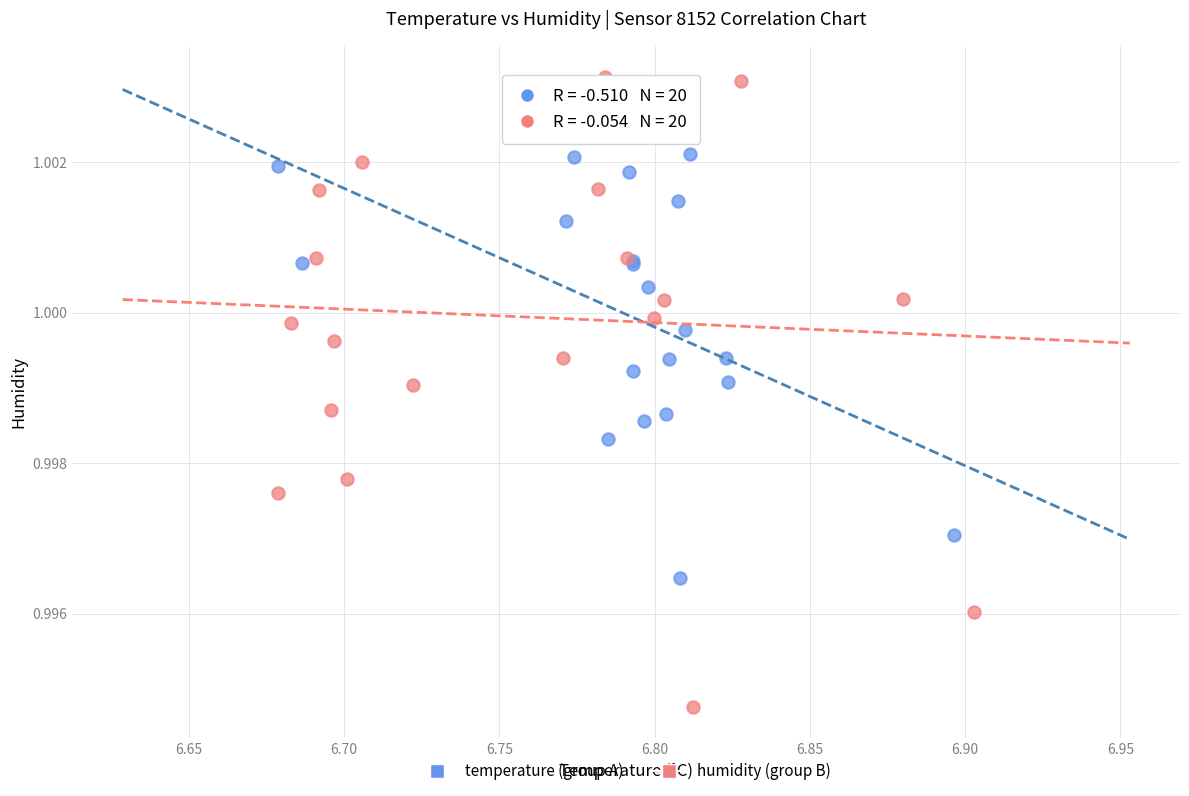

Which series reaches the minimum Y coordinate?

humidity (group B)